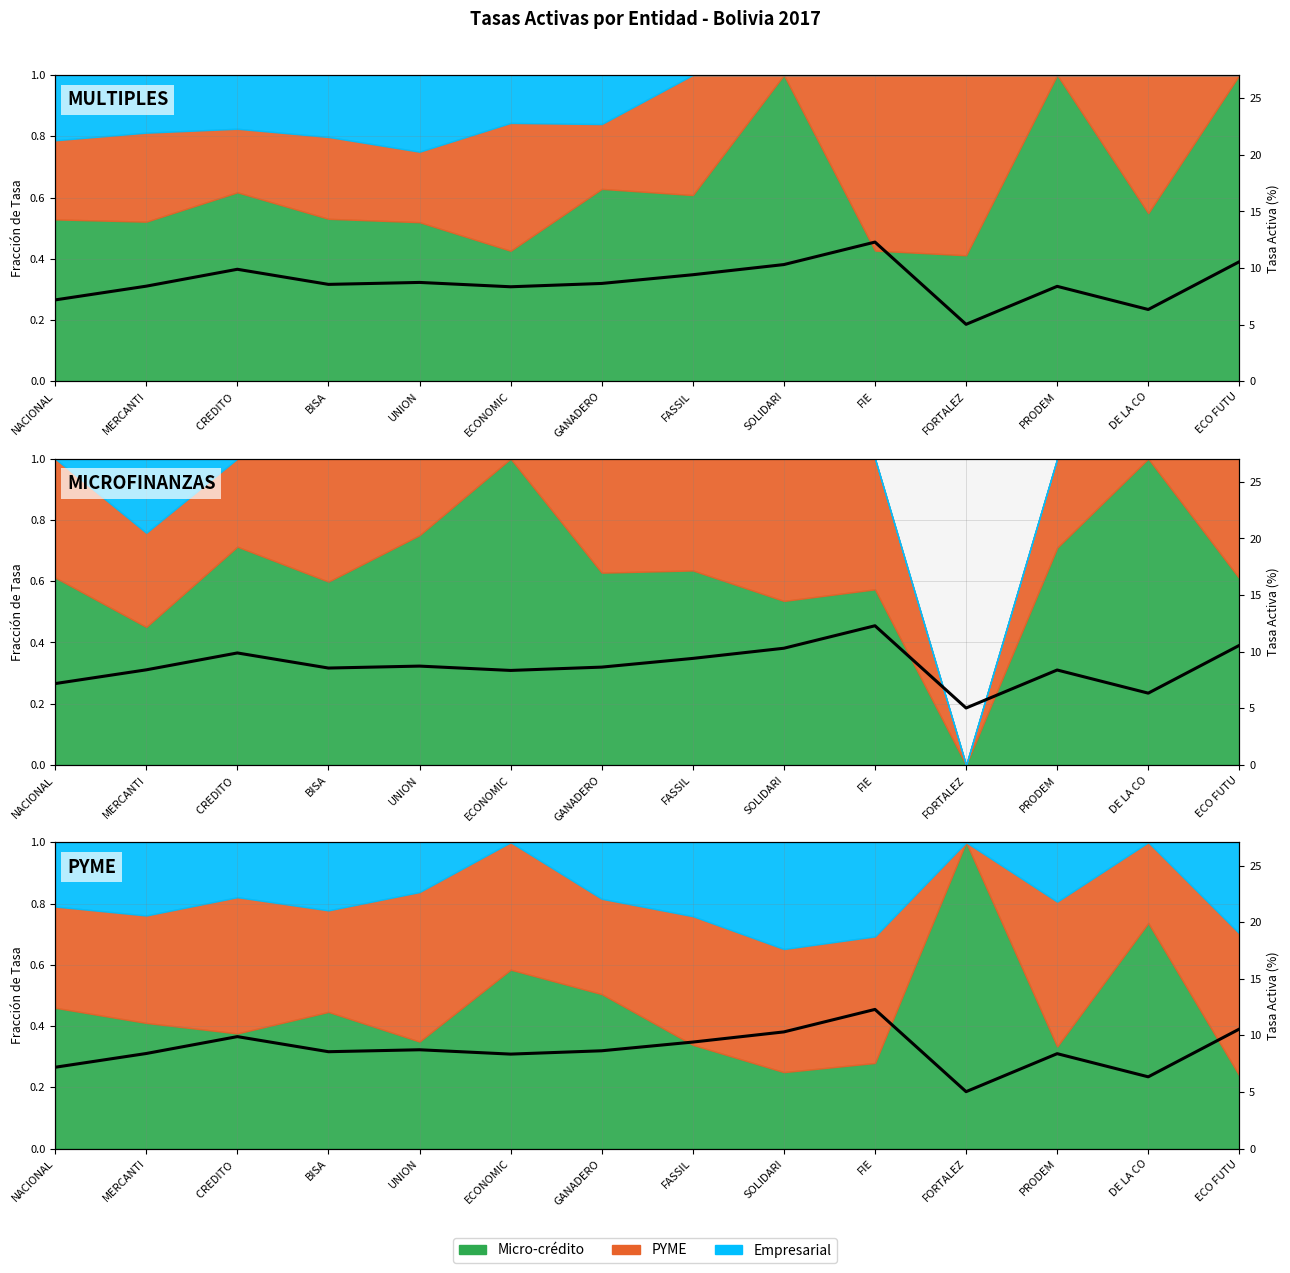

Reading left to right, transcribe all the data shown in this chart.

NACIONAL=7.2	MERCANTI=8.4	CREDITO =9.9	BISA=8.6	UNION=8.7	ECONOMIC=8.4	GANADERO=8.6	FASSIL=9.4	SOLIDARI=10.3	FIE=12.3	FORTALEZ=5.0	PRODEM=8.4	DE LA CO=6.3	ECO FUTU=10.6